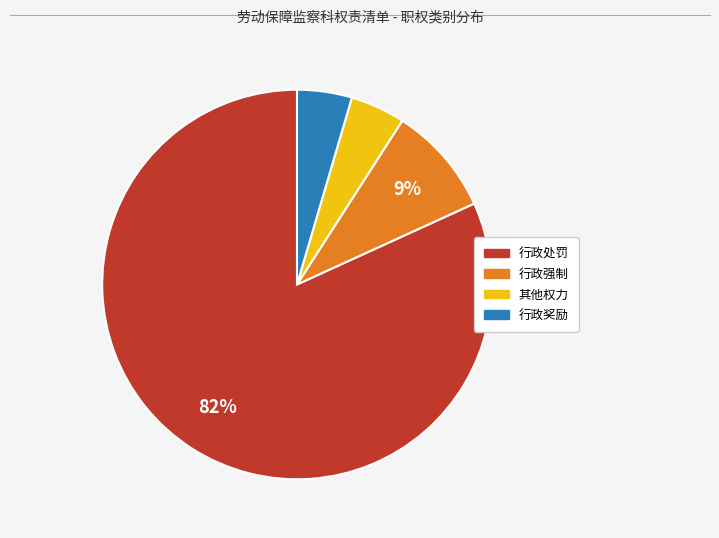

To the nearest percent, what portion does 行政强制 represent?

9%